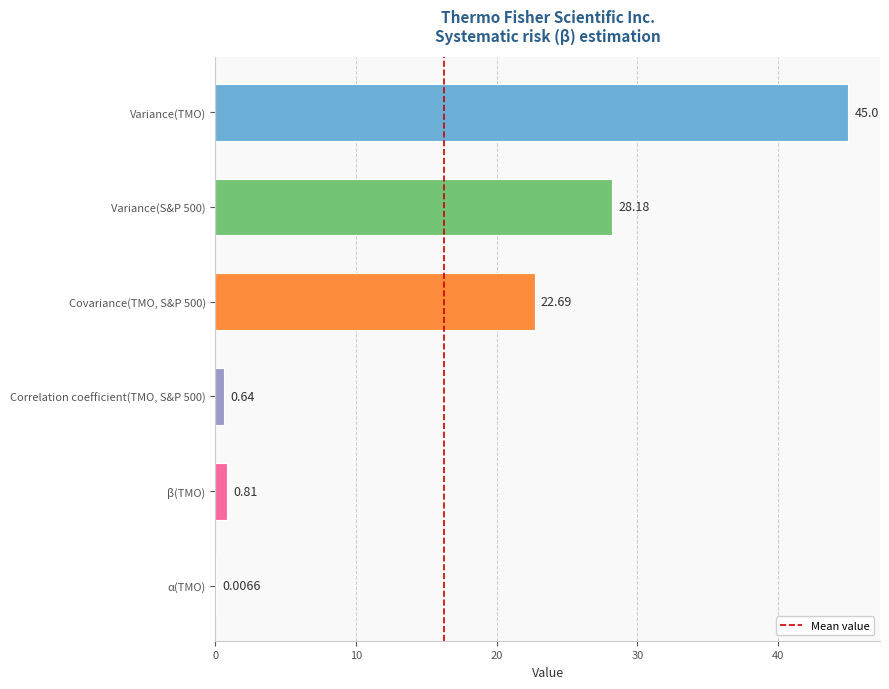

What is the sum of the values at Variance(TMO) and β(TMO)?

45.8